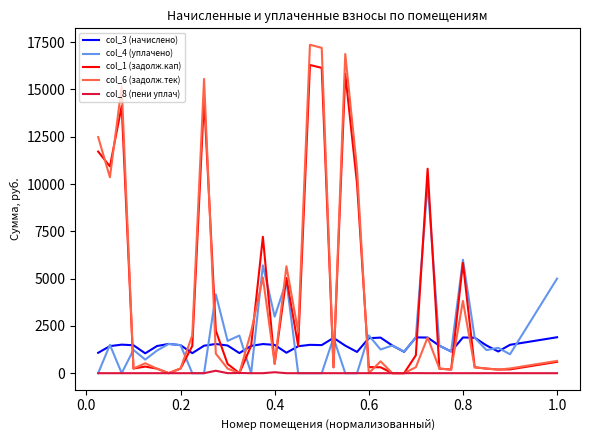

Which series has the widest spread of values?

col_6 (задолж.тек)